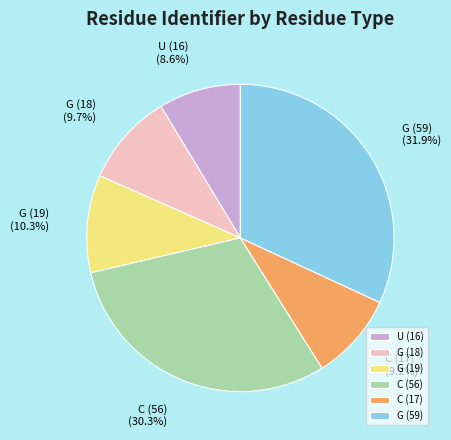

Is there a majority slice in this chart?

No